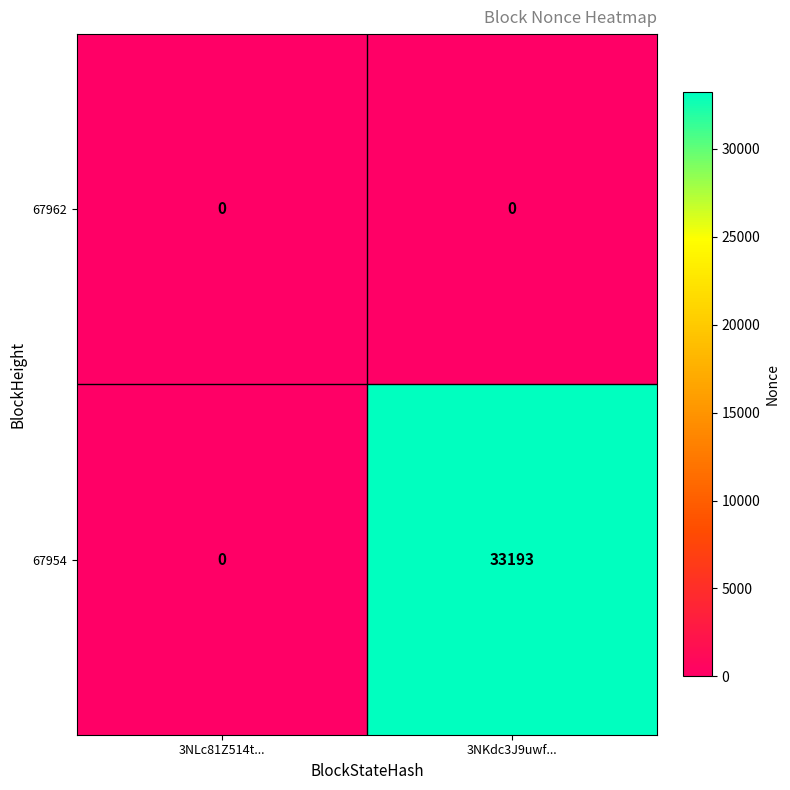

List the series in order of their peak value, lowest first.

67962, 67954